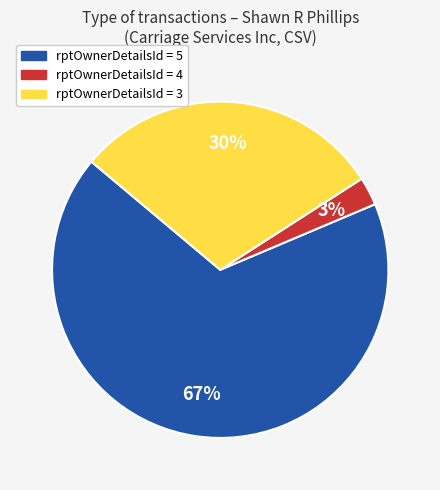

Is there any slice that represents more than half of the pie?

Yes